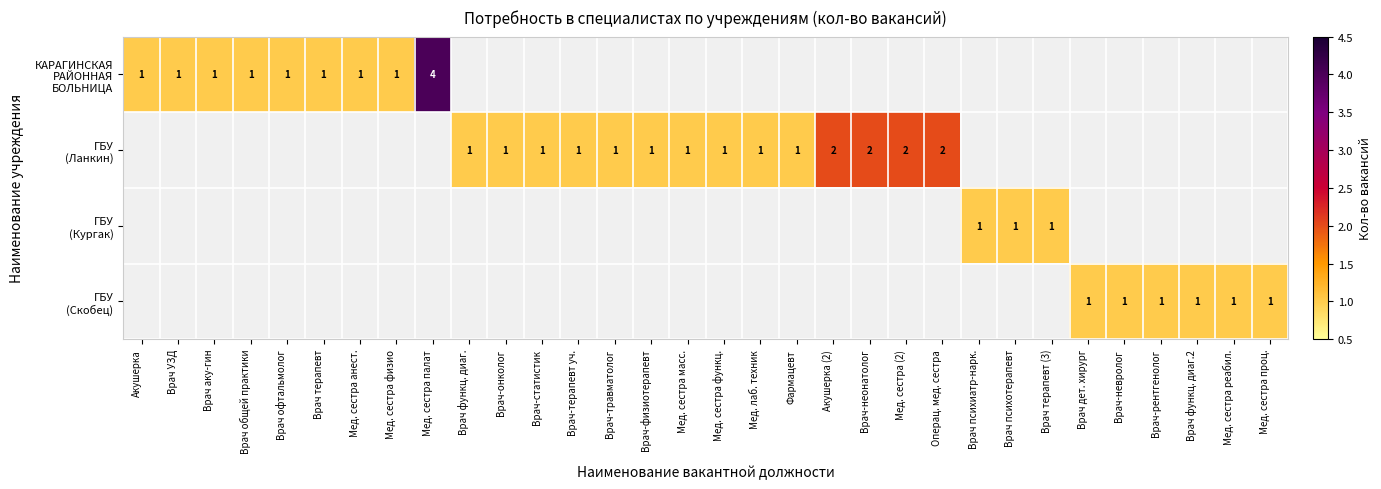

What is the minimum value shown in the chart?

1.0